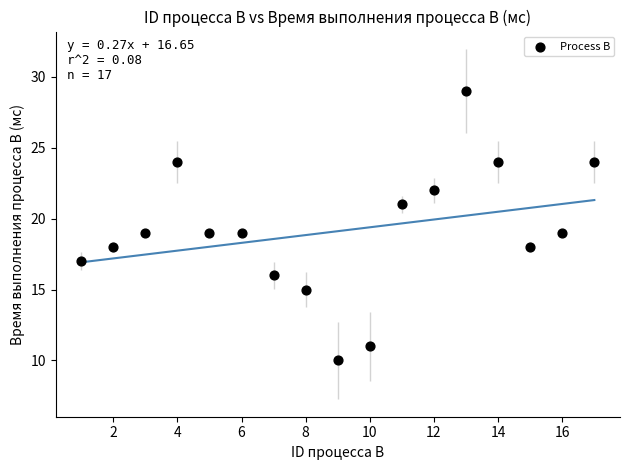

What is the range of Y values (max minus min)?

19